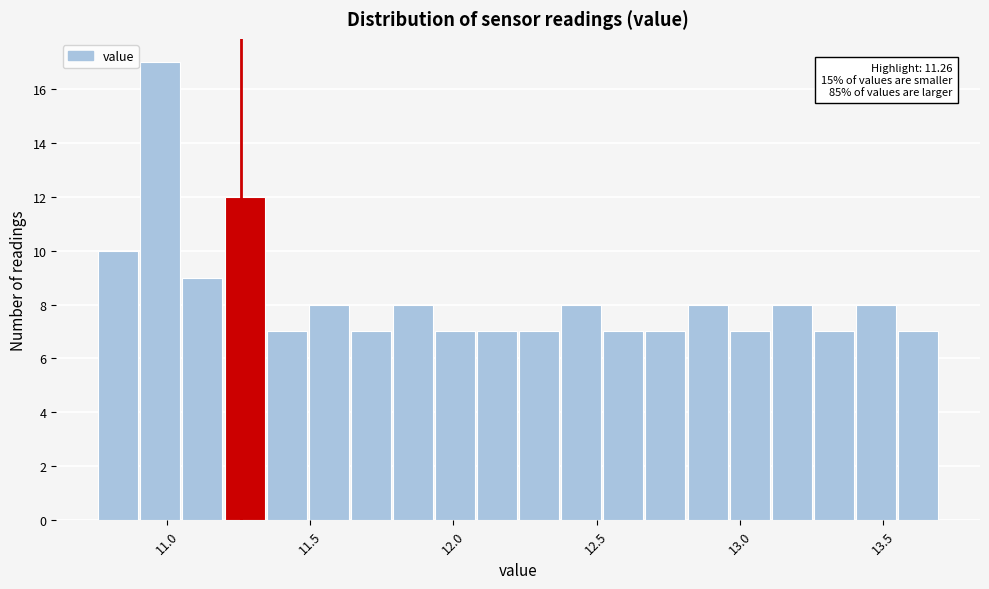

Read against the x-axis, roughly where is the centre of the tallest bar?

11.00